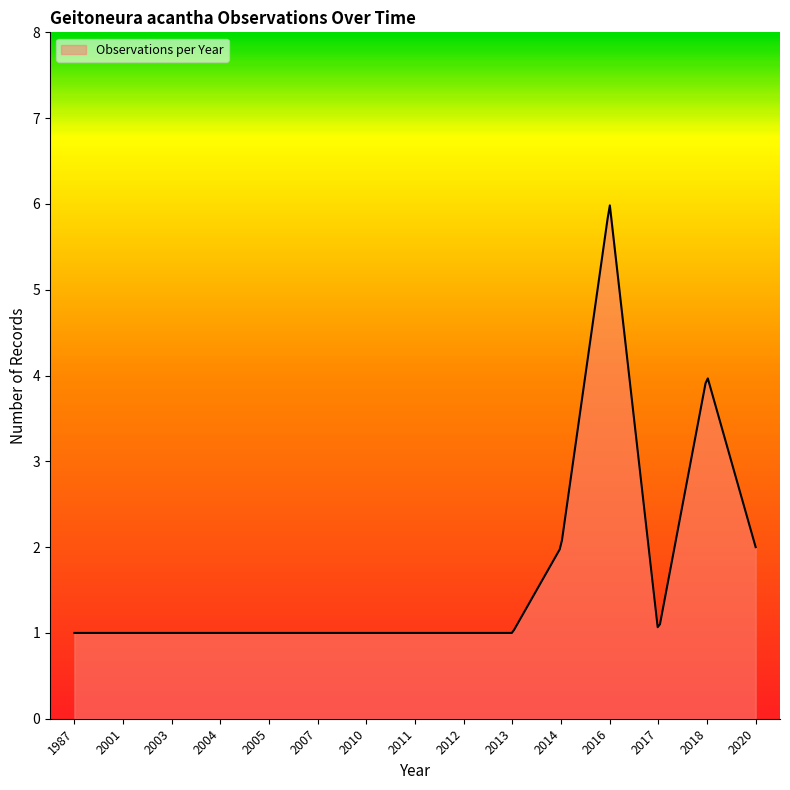

How many series are shown in this chart?

1